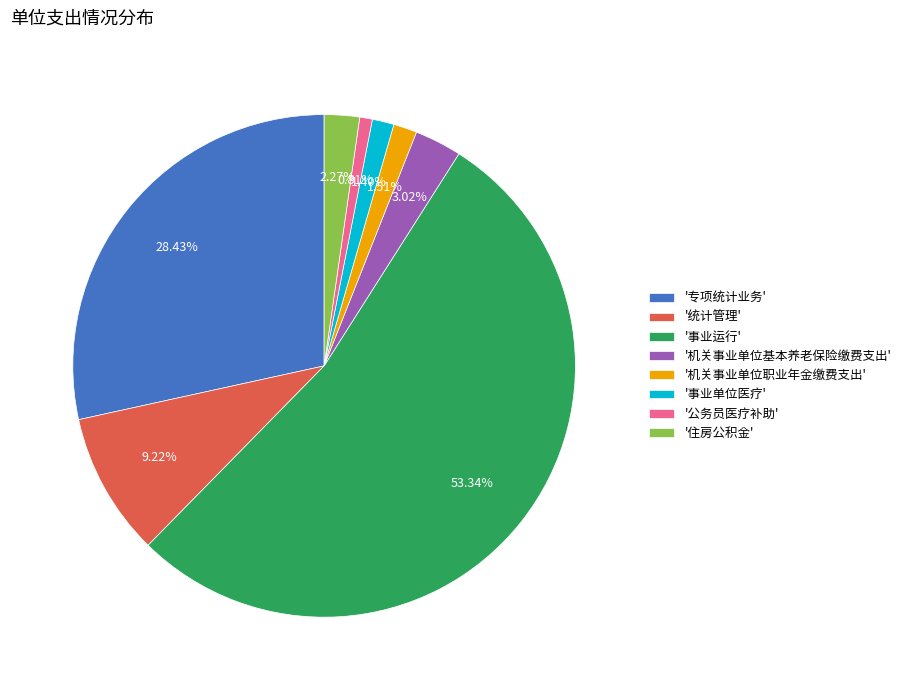

What is the smallest slice in the pie chart?

'公务员医疗补助'